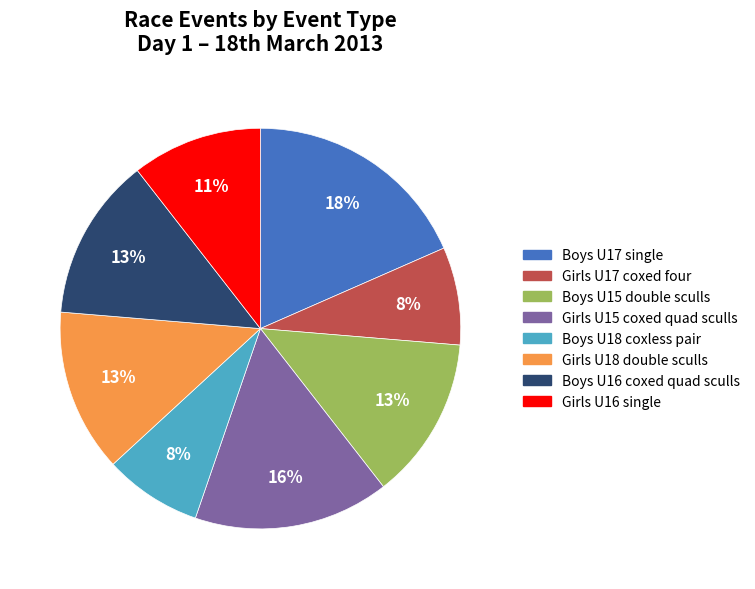

How many slices are in this pie chart?

8